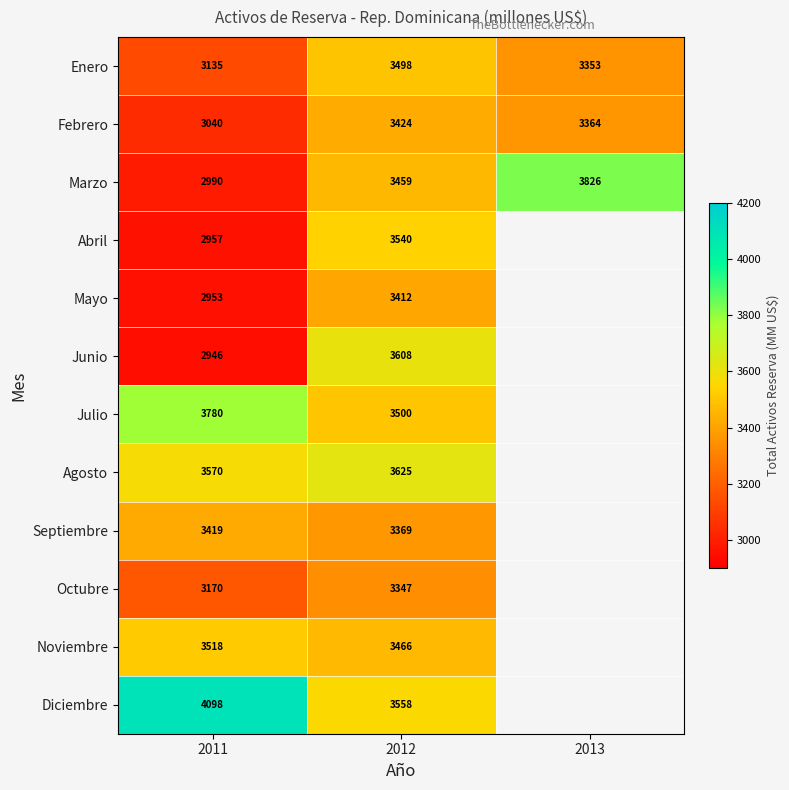

What is the difference between the highest and lowest values at 2011?

1152.0